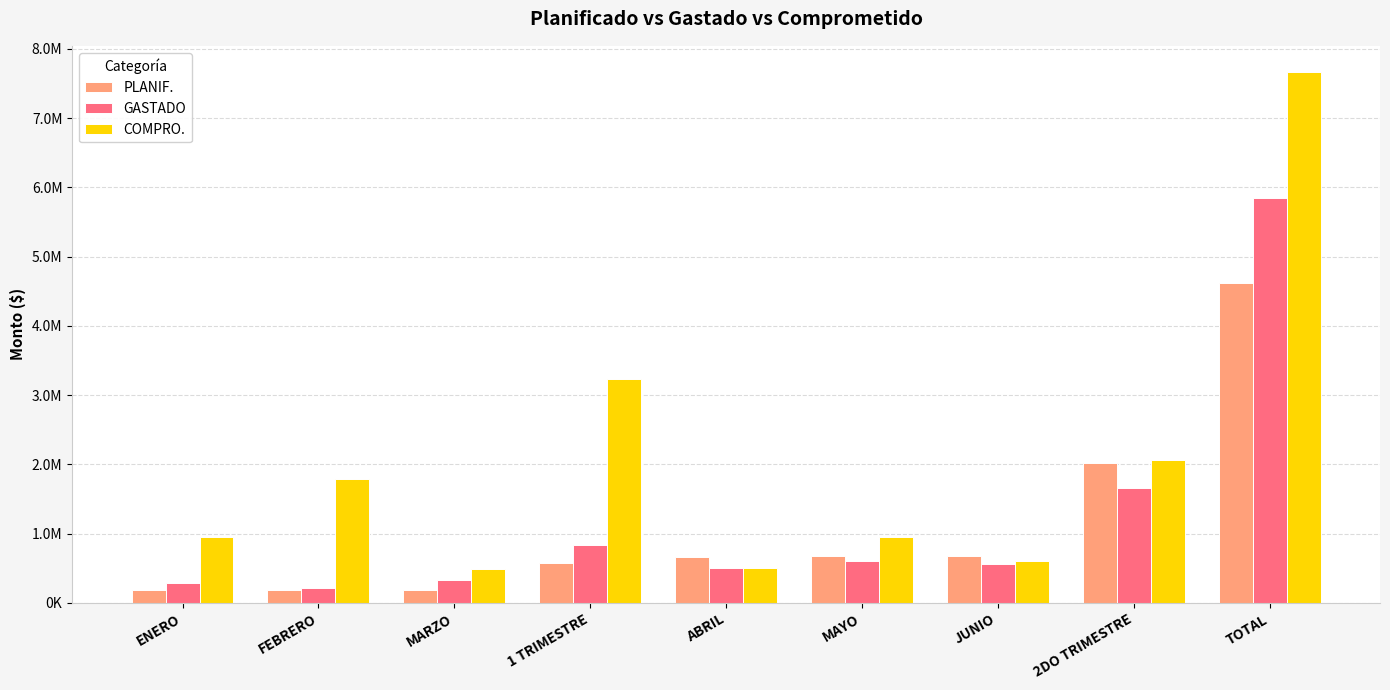

Where is COMPRO. nearest to the value 4079217?

1 TRIMESTRE